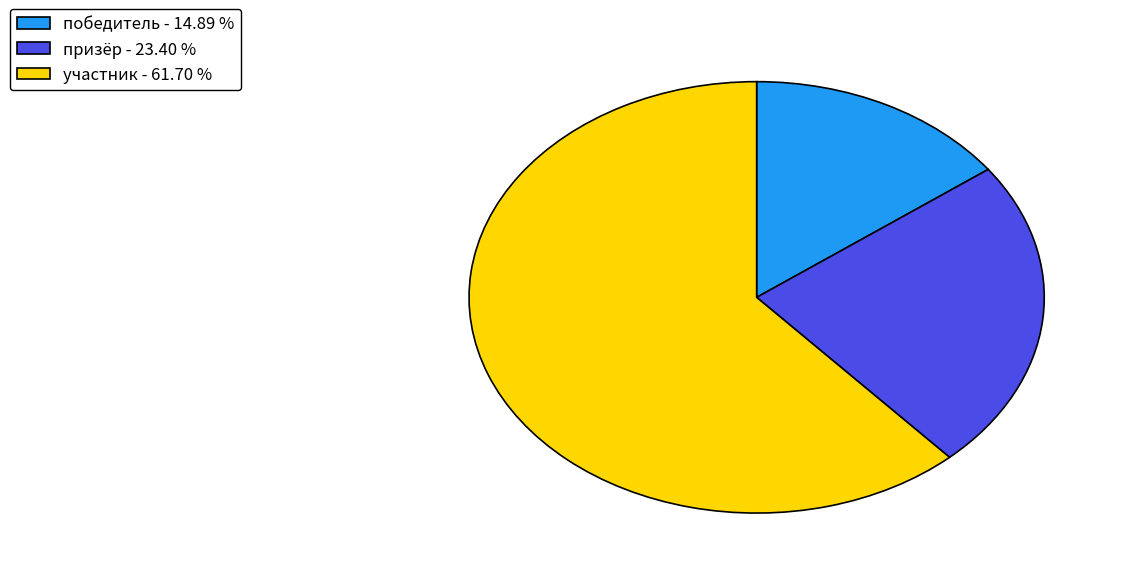

How many segments does this pie chart have?

3